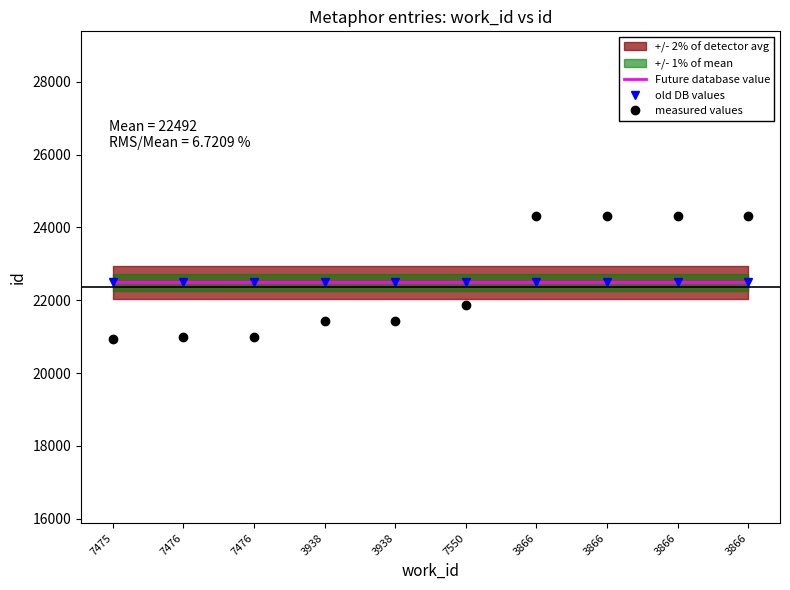

What is the difference between the maximum and minimum values in the measured values series?

3376.0